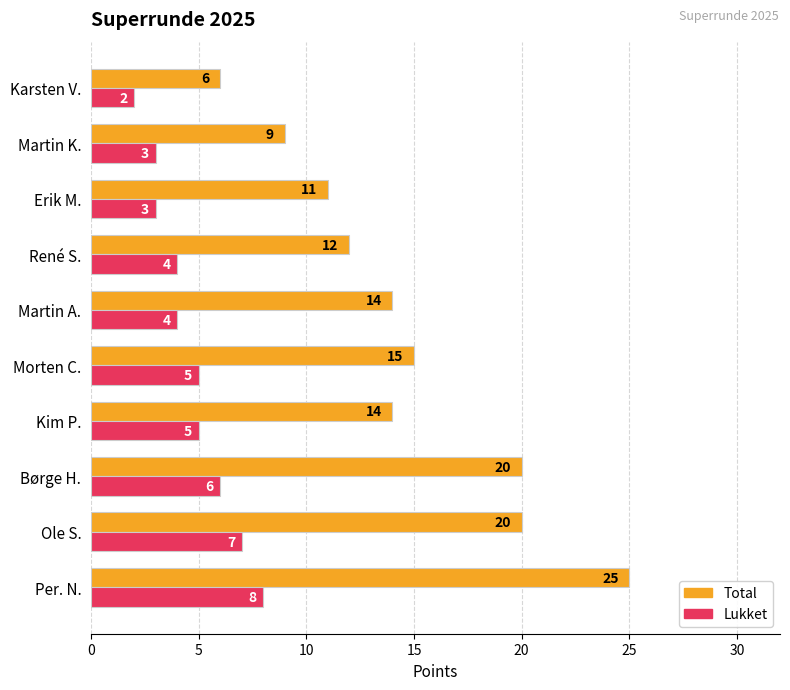

Rank the series by their average value, from highest to lowest.

Total, Lukket